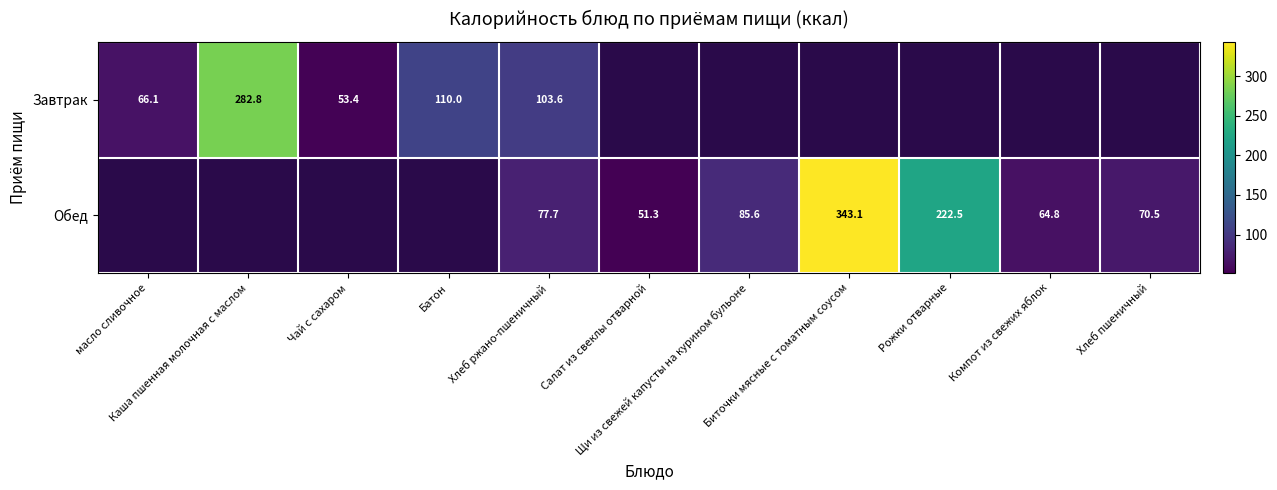

Where does the Обед series first go above 64?

Хлеб ржано-пшеничный